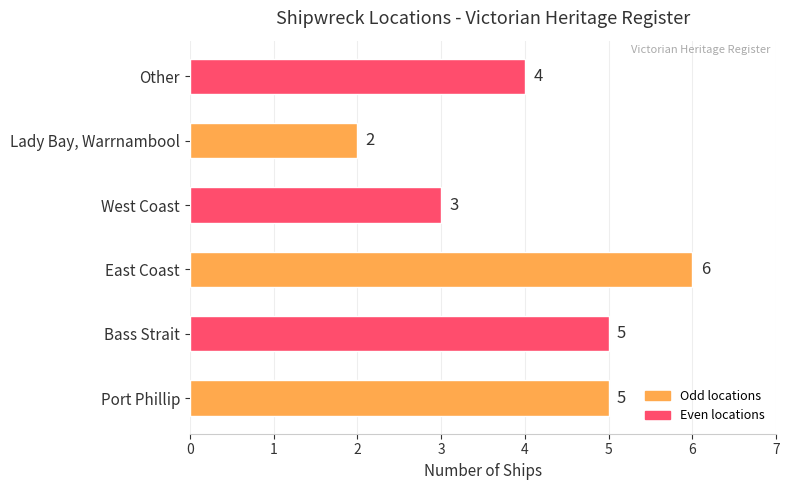

Which label corresponds to the smallest value in the chart?

Lady Bay, Warrnambool